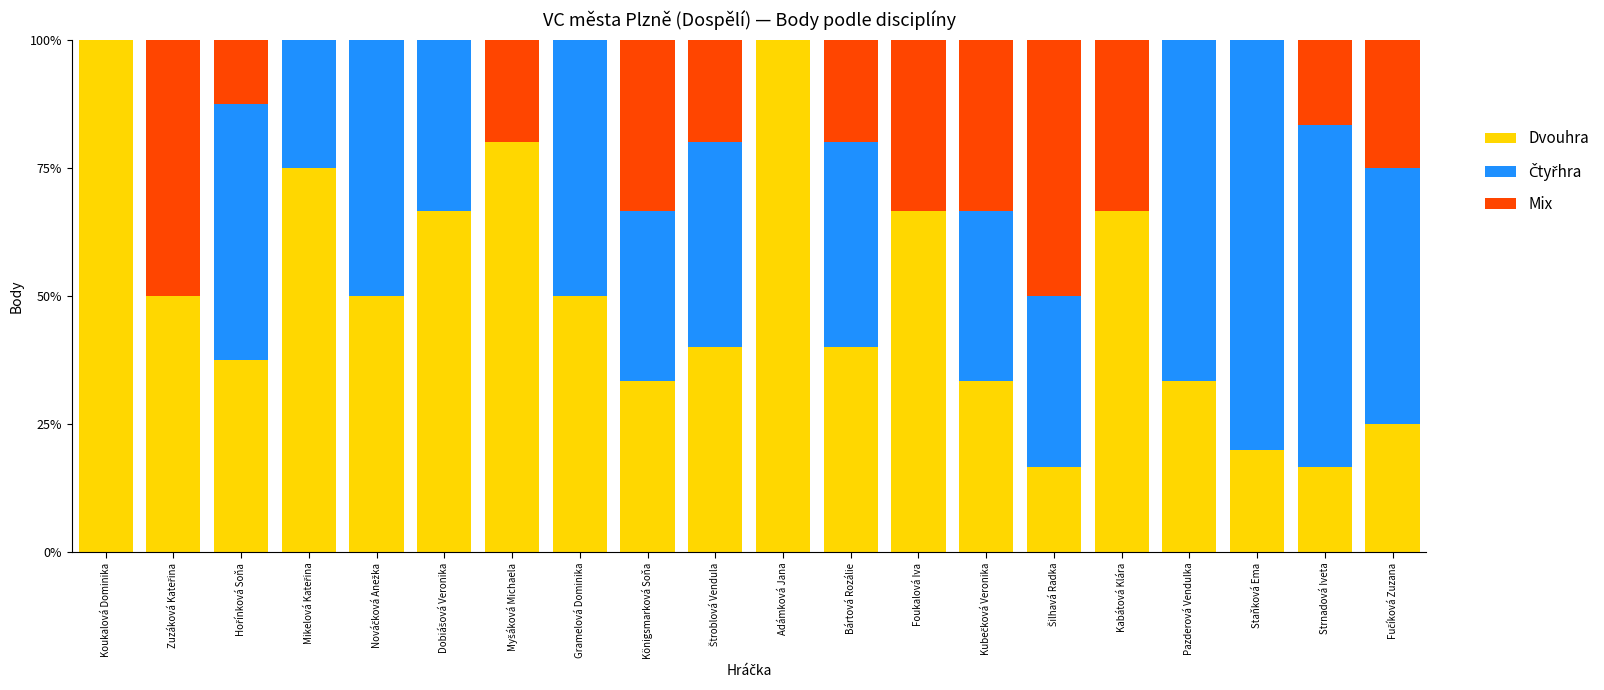

At which label does Dvouhra first exceed 50?

Koukalová Dominika